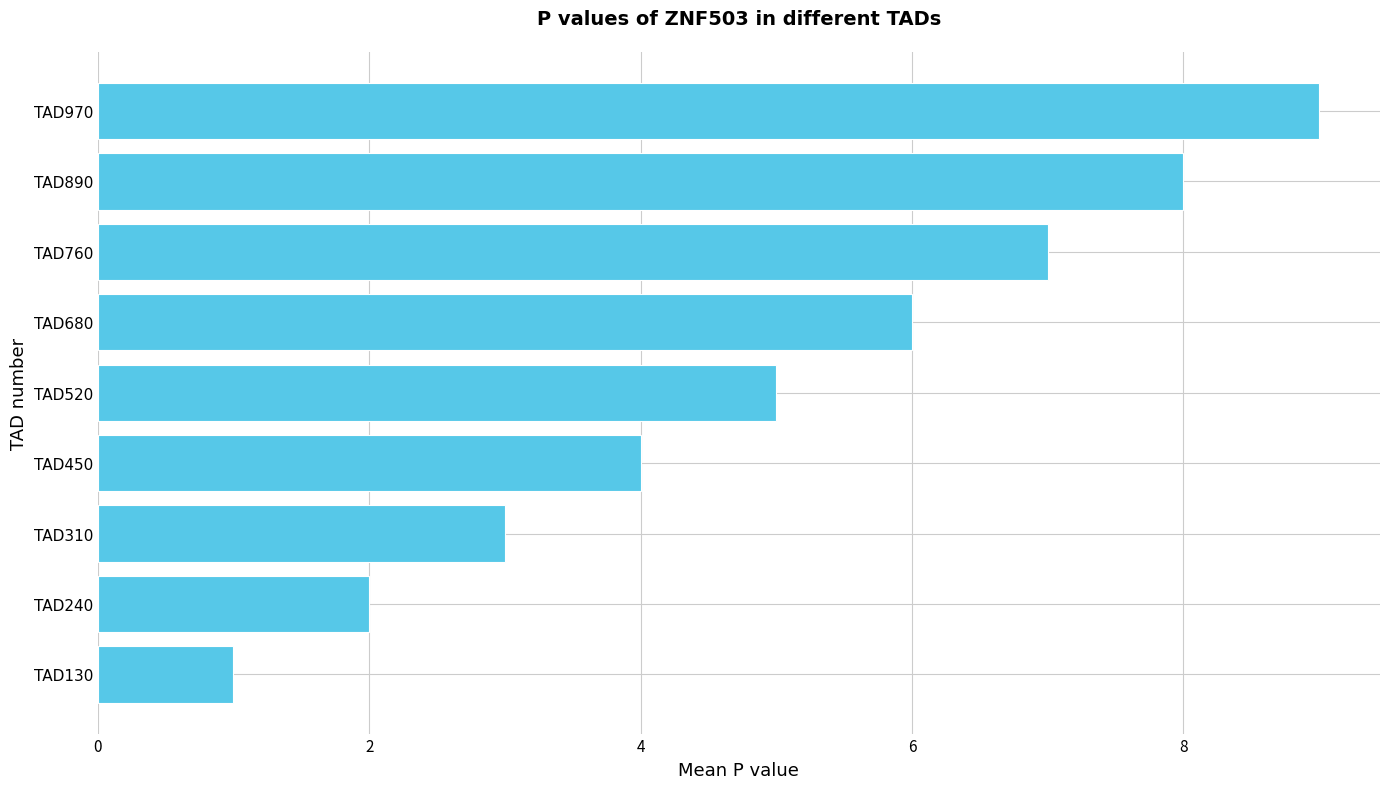

What is the difference between the maximum and minimum values?

8